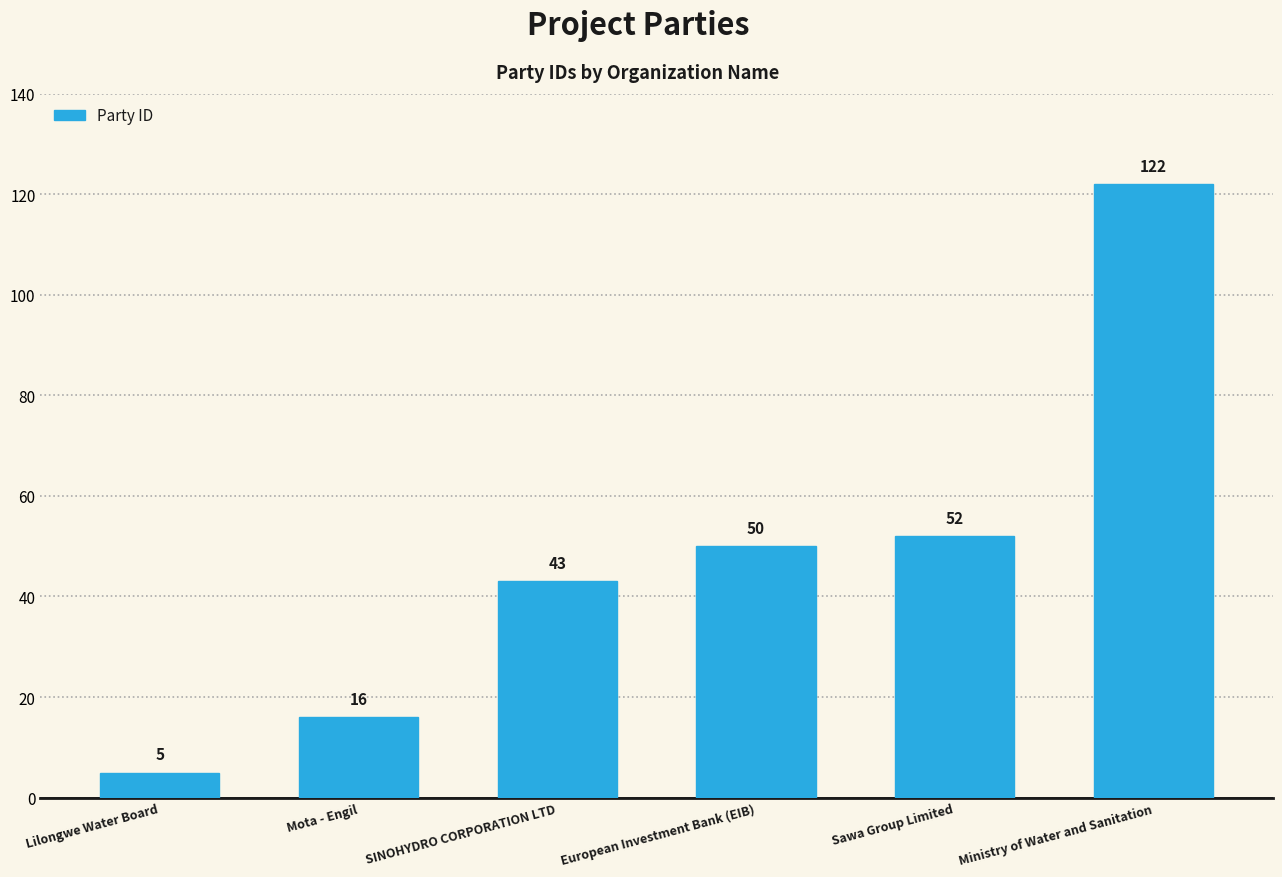

Reading left to right, transcribe all the data shown in this chart.

5	16	43	50	52	122